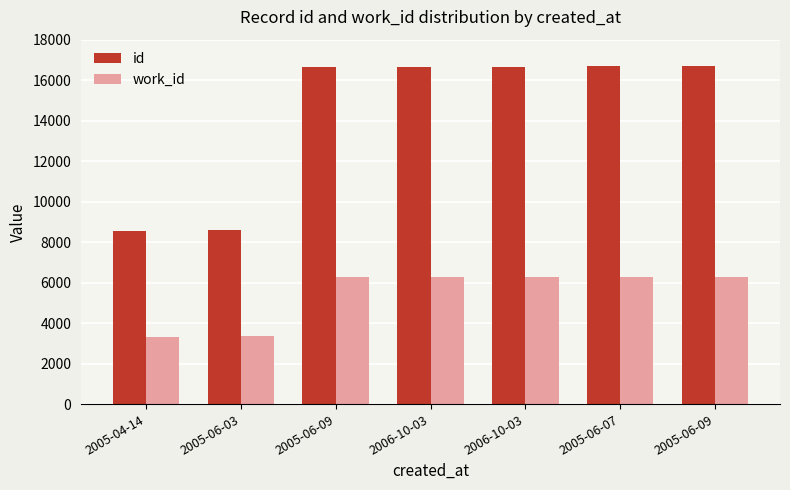

What are all the series names shown in the legend?

id, work_id